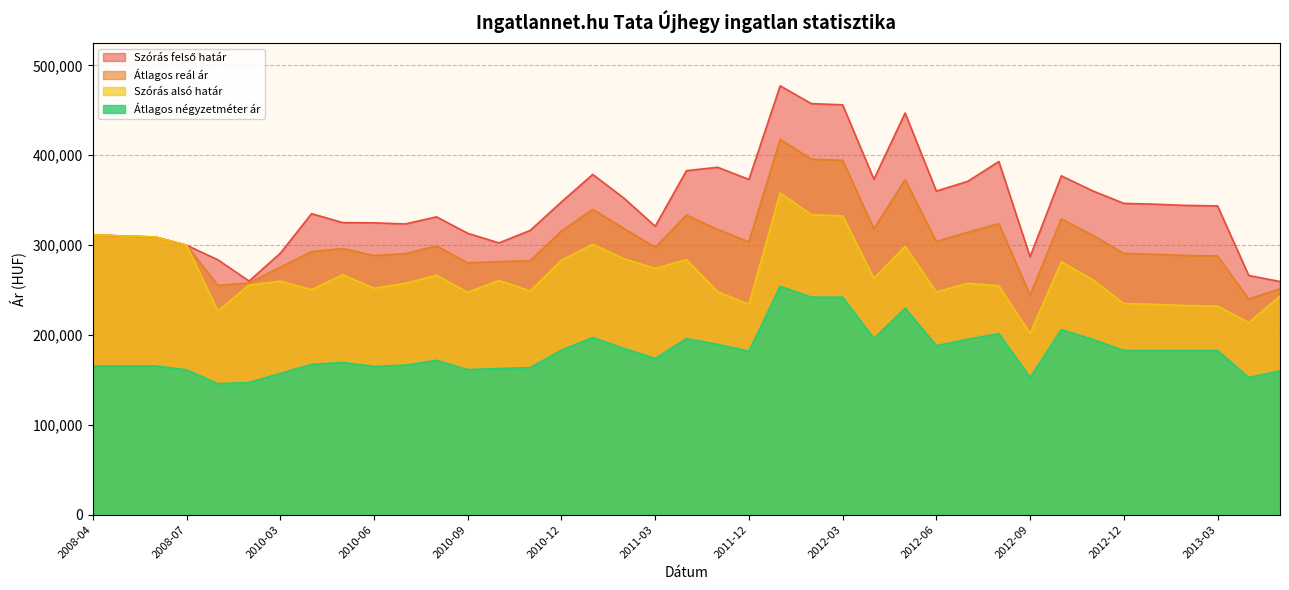

Which category has the lowest value in the Átlagos négyzetméter ár series?

2010-01